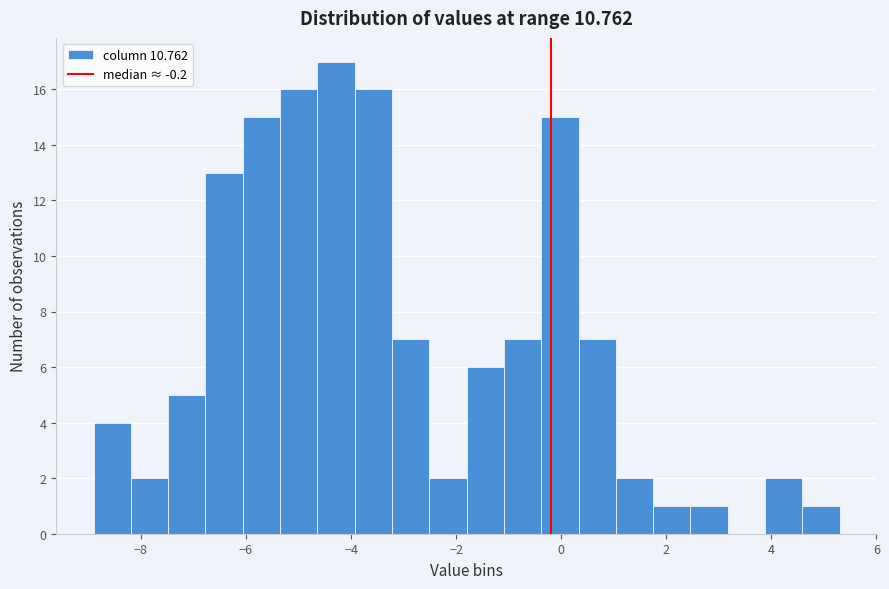

Around what value on the x-axis is the tallest bar? Give the approximate position of its centre, as read against the axis.

-4.2